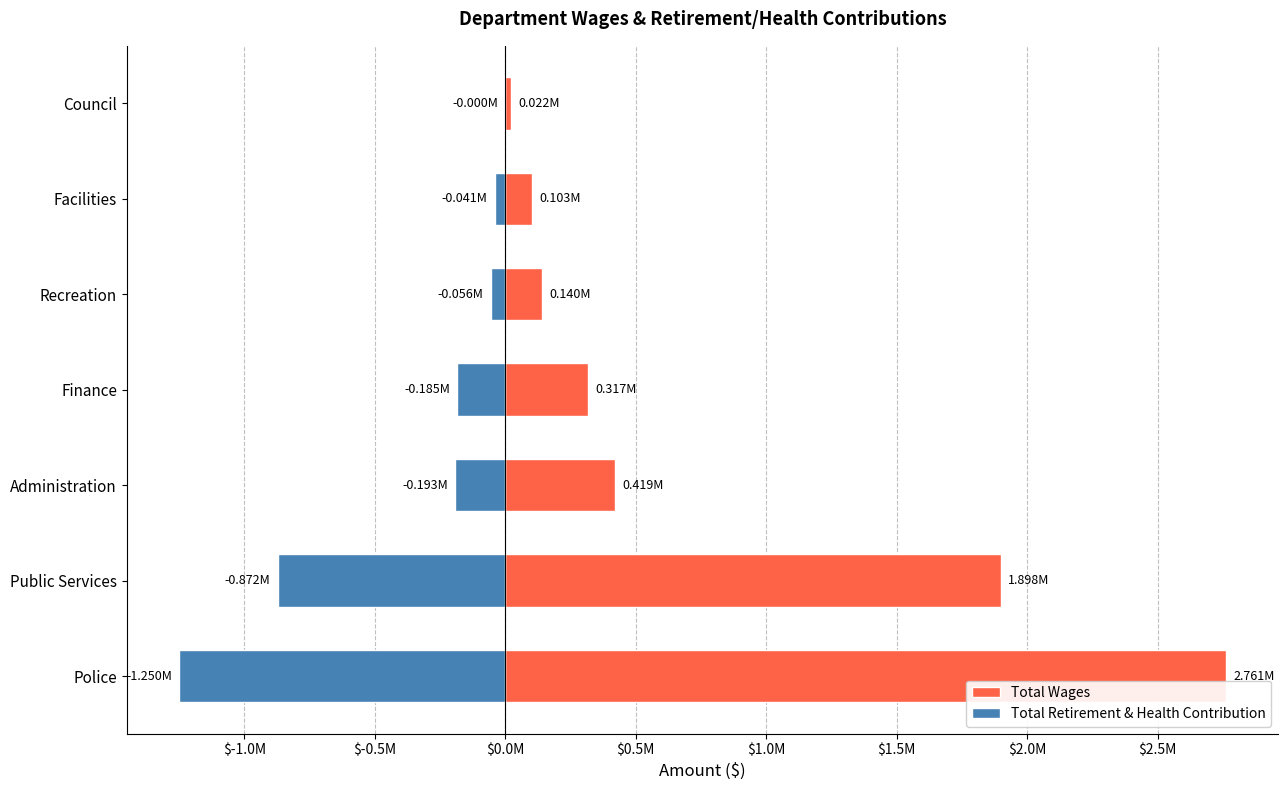

At Police, list the series in order from smallest to largest.

Total Retirement & Health Contribution, Total Wages